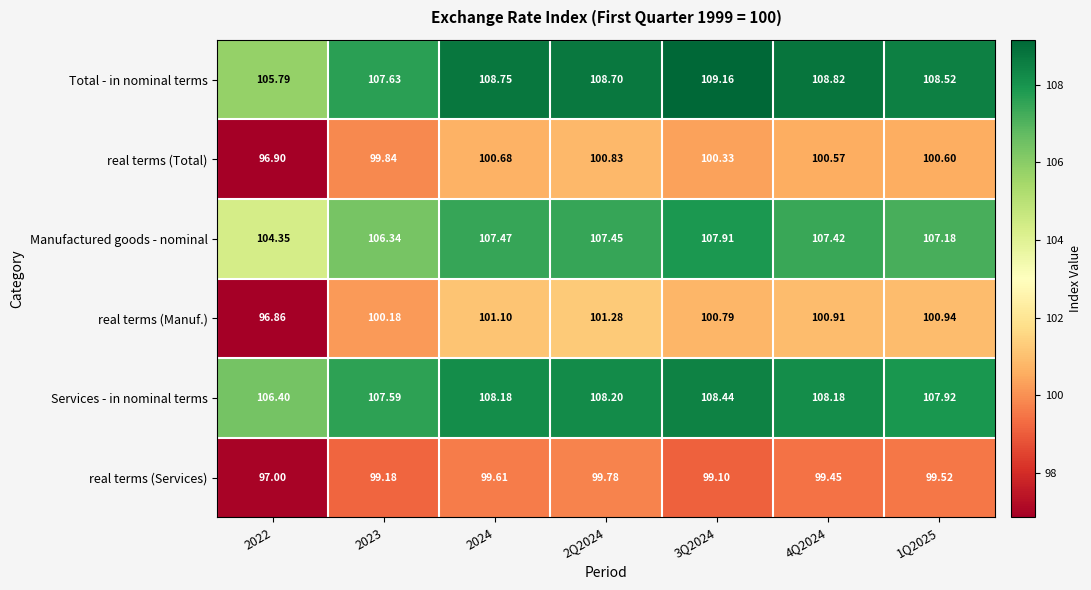

At which category does the chart reach its minimum across all series?

2022